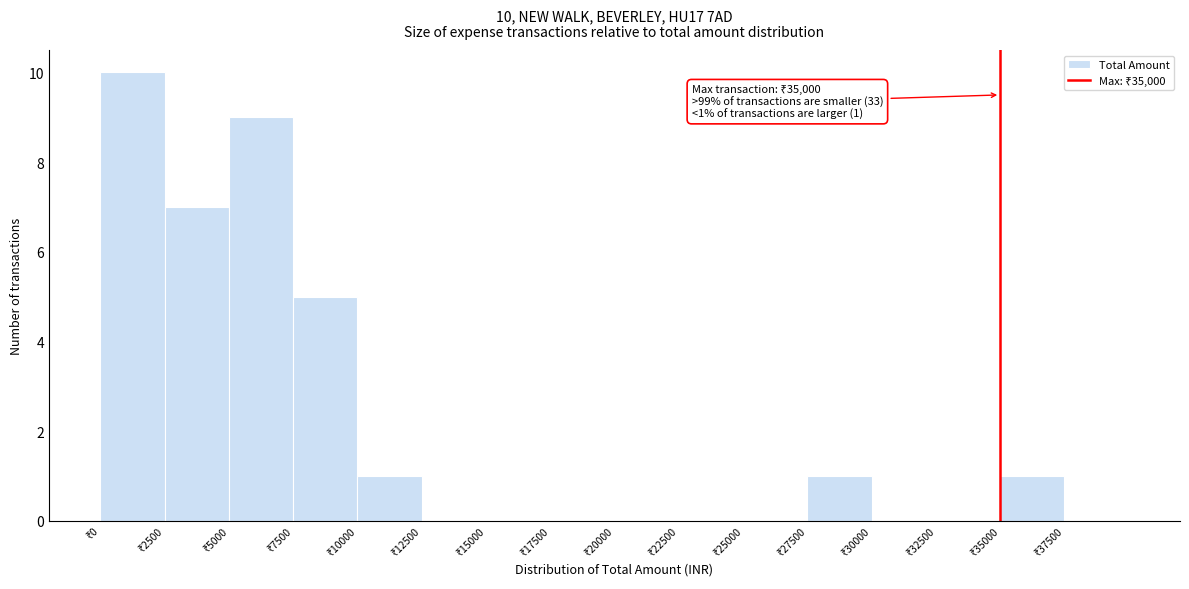

Which range on the x-axis has the tallest bar?

0 to 2500